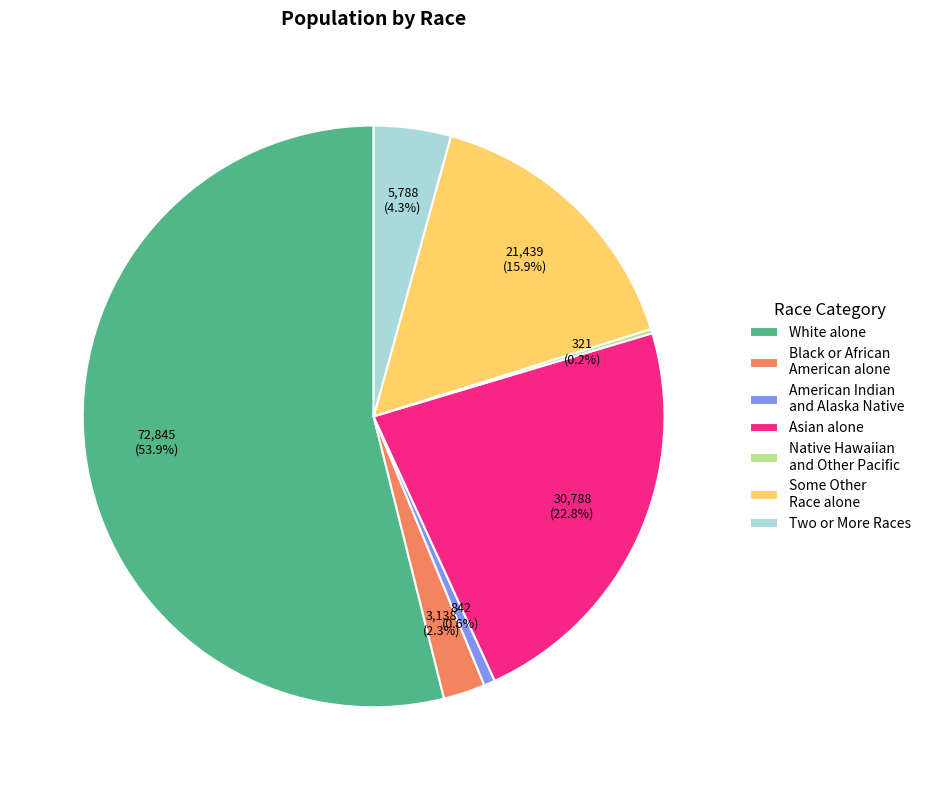

To the nearest percent, what is the average slice percentage?

14%